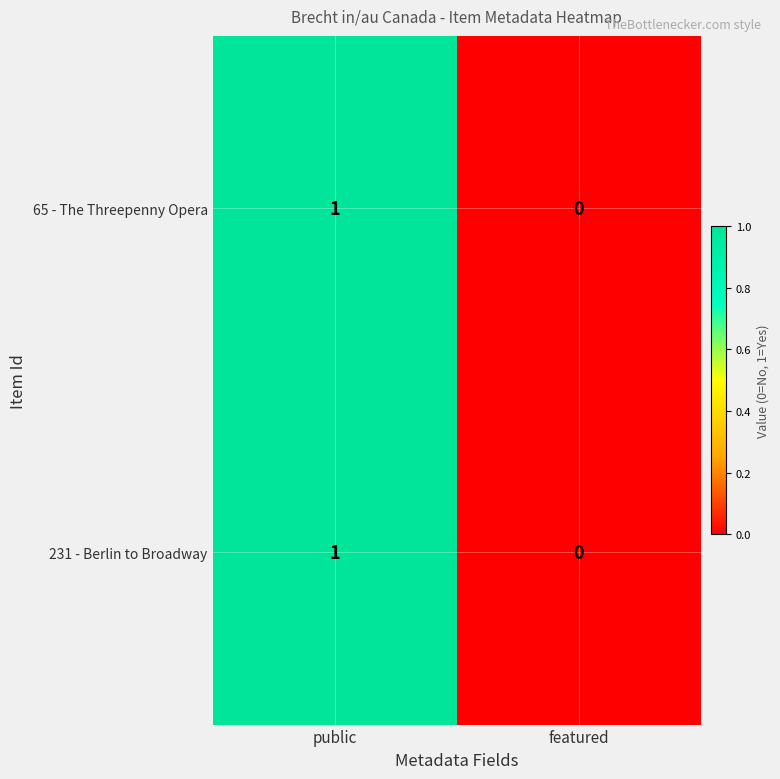

Count the number of data series in this chart.

2